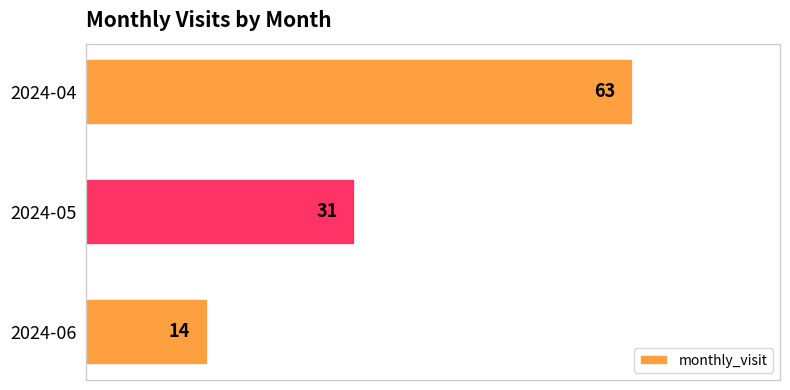

Are the bars grouped side by side (vs. stacked)?

No